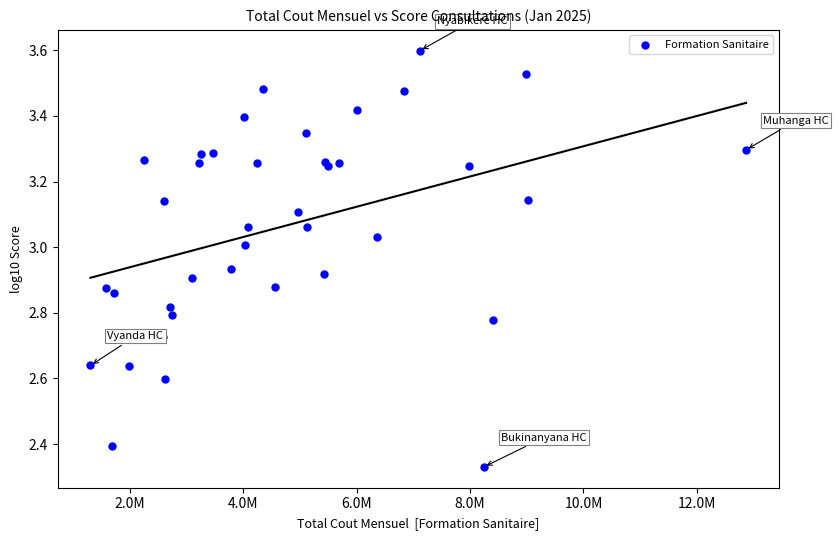

What is the range of X values (max minus min)?

11567220.0